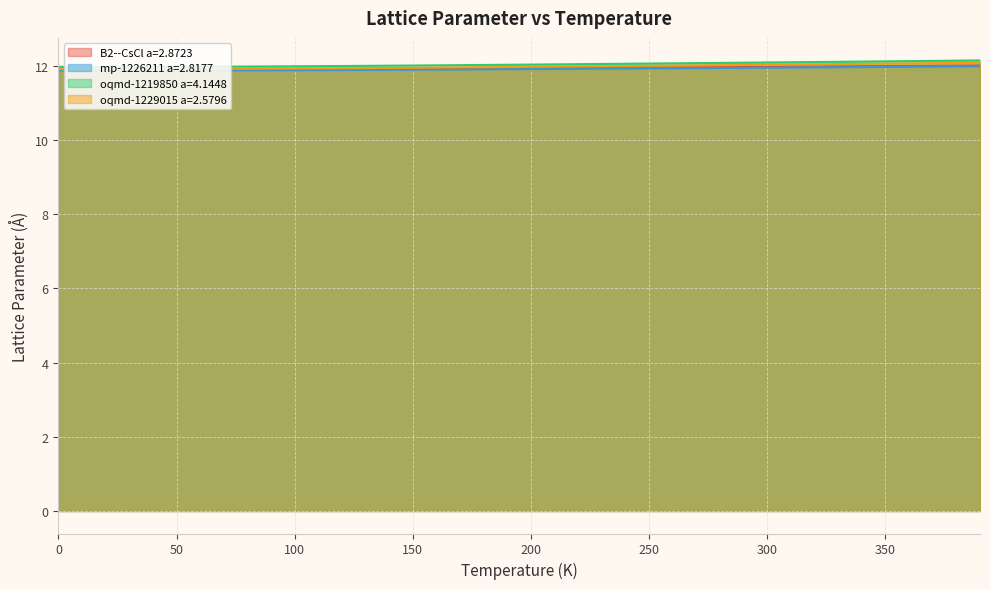

True or false: mp-1226211 a=2.8177 and oqmd-1229015 a=2.5796 intersect in this chart.

False